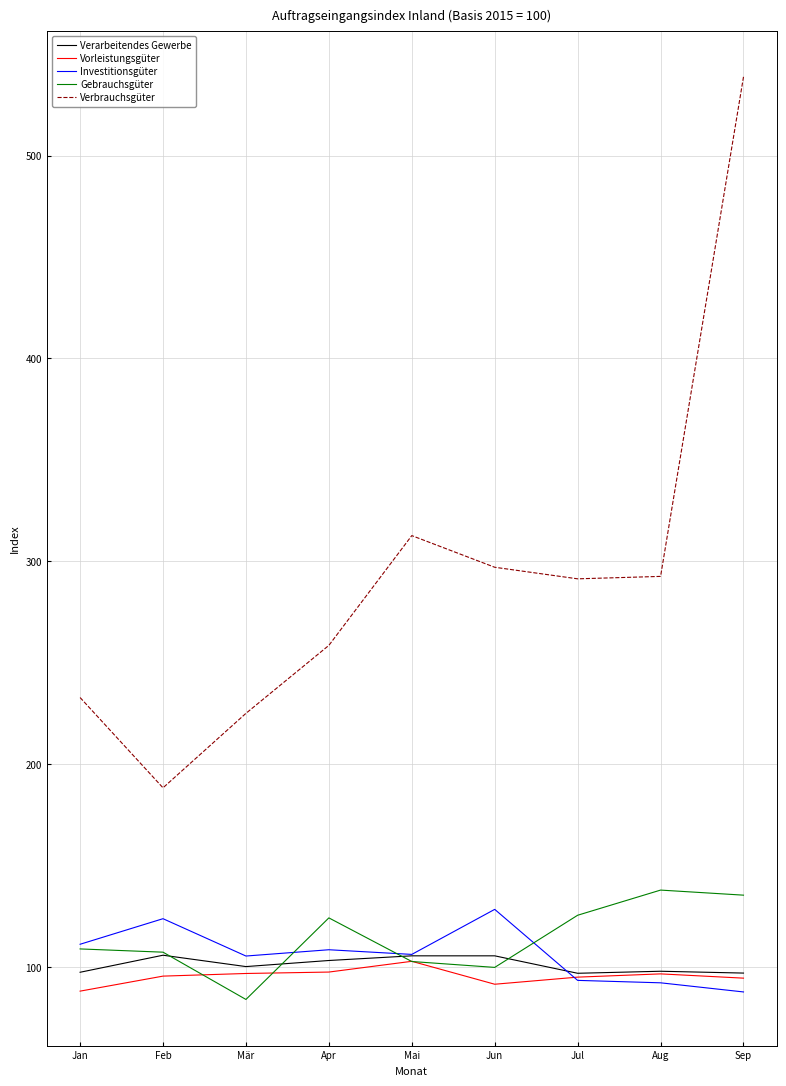

Is the value of Verbrauchsgüter at Jun greater than the value of Vorleistungsgüter at Jan?

Yes